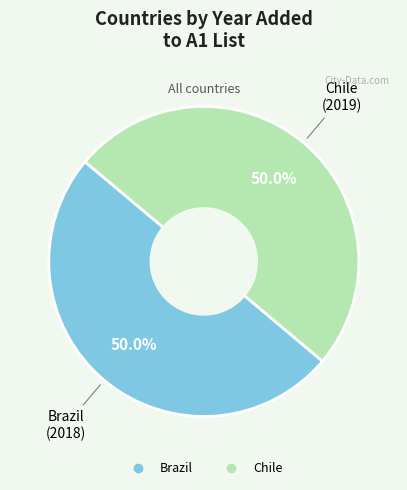

Combined, what portion of the pie is Chile and Brazil?

100.0%